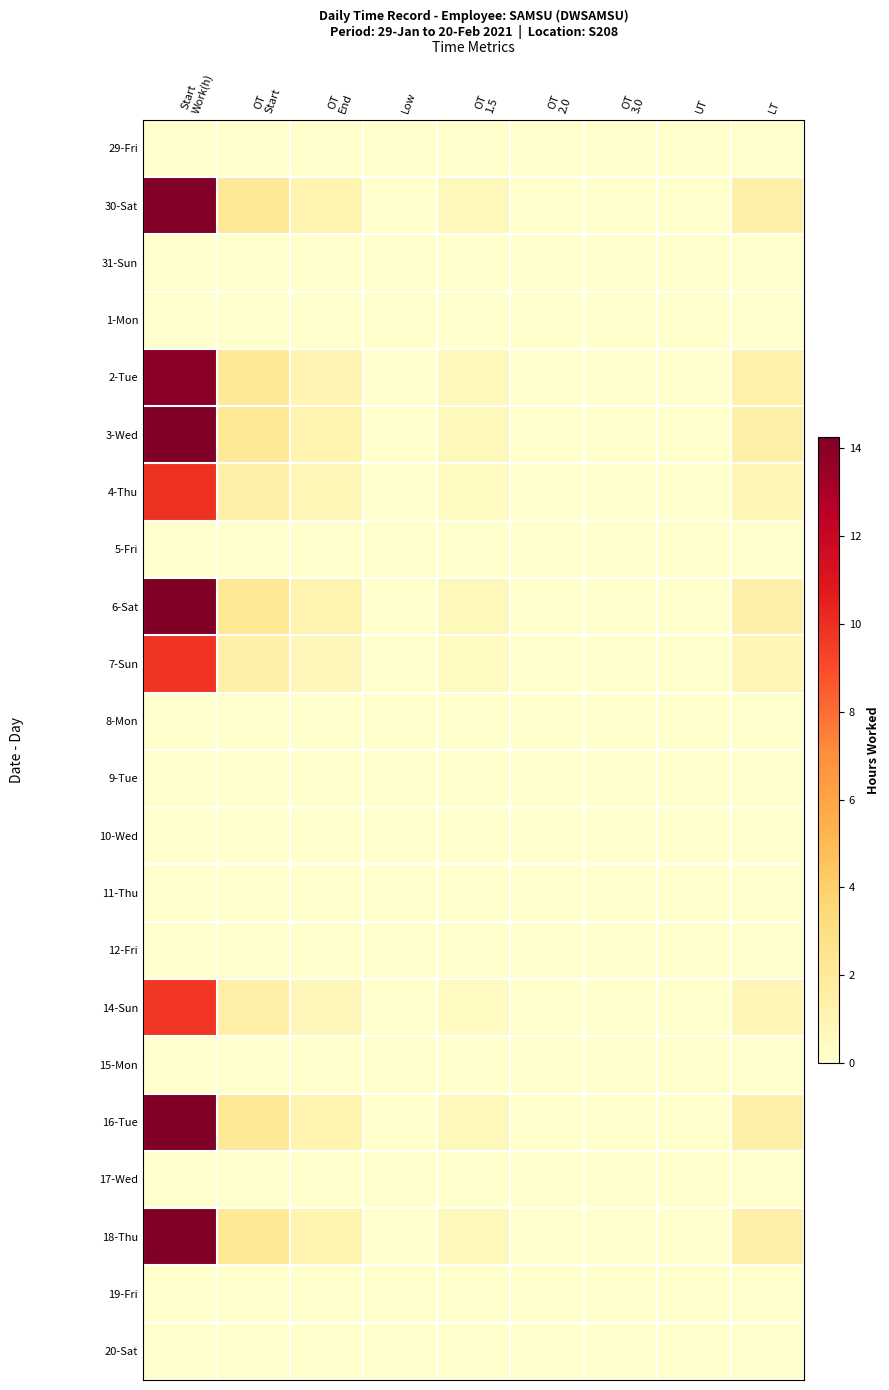

At how many categories does at least one series exceed 11?

1